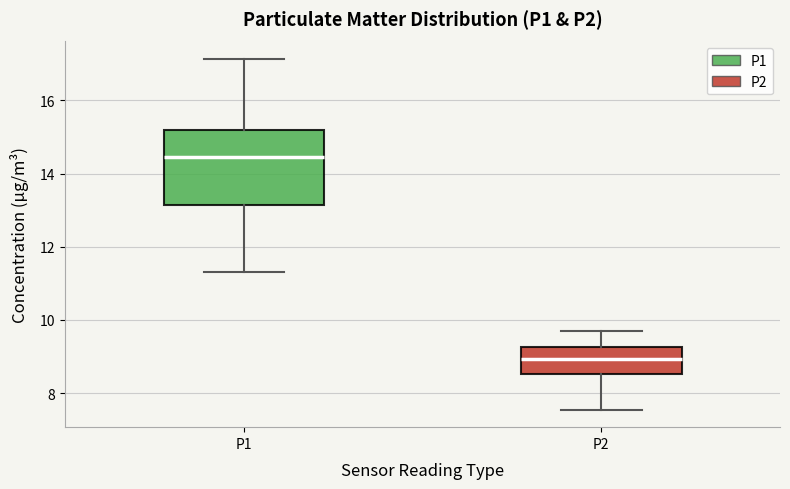

Comparing the boxes themselves (not the whiskers), which one is the tallest?

P1